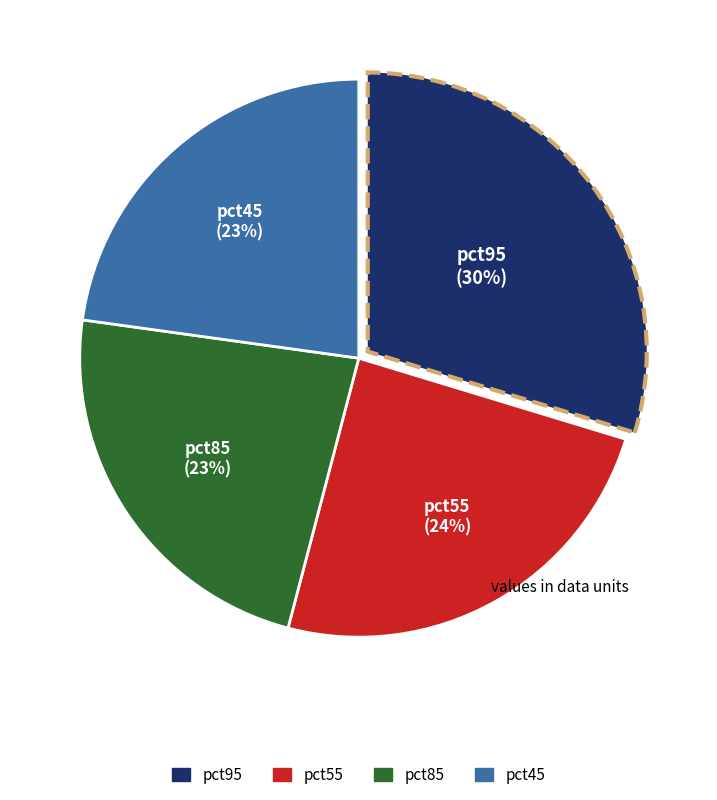

How many segments does this pie chart have?

4